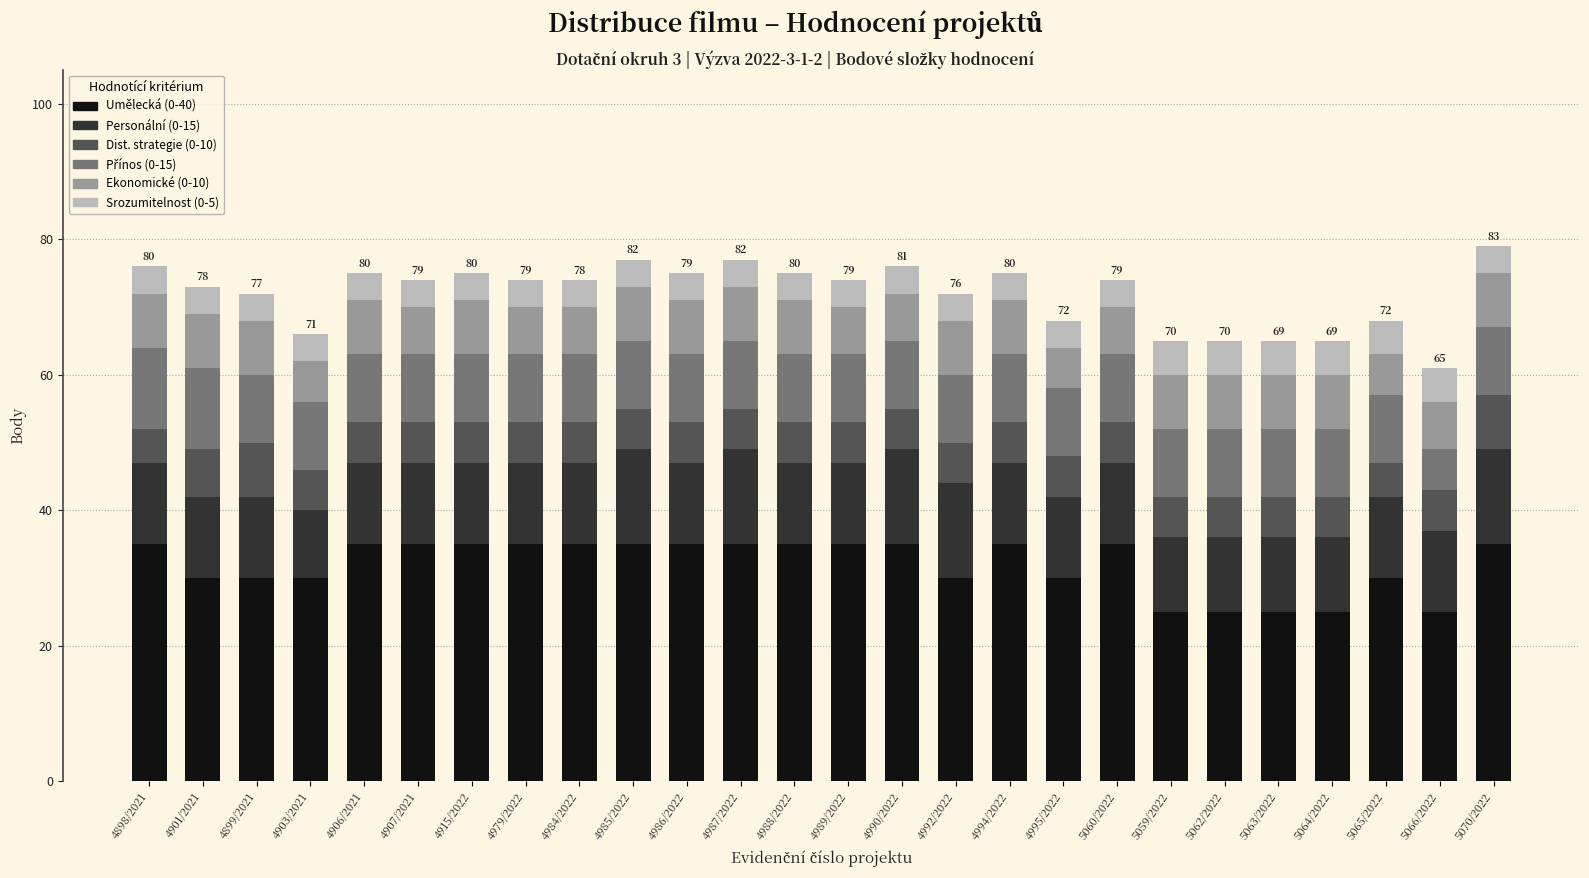

The Umělecká (0-40) series shows 35 at 5070/2022. True or false?

True